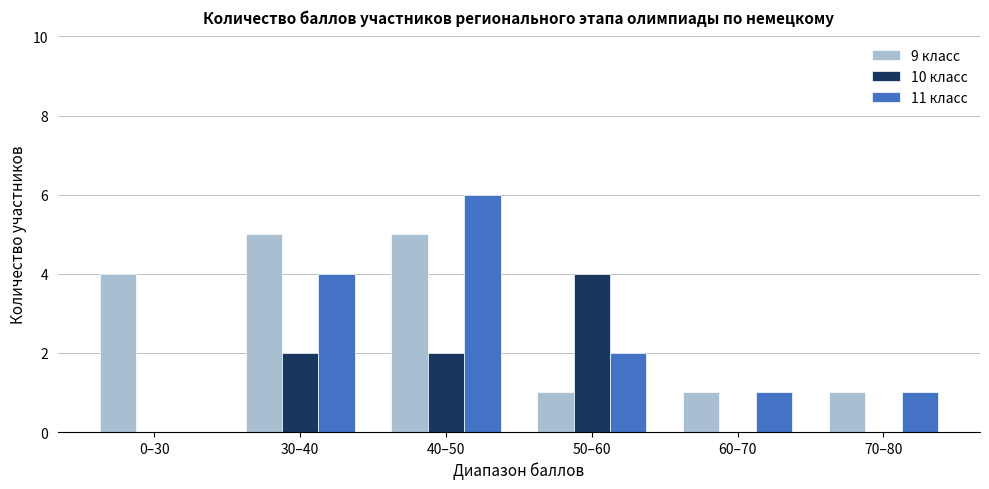

At which label does 11 класс reach its peak?

40–50